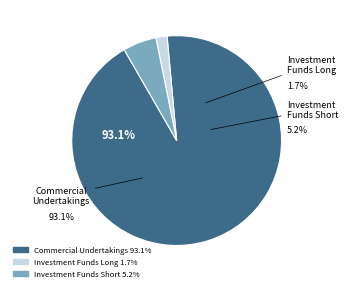

Is it true that Investment Funds Short is 5% of the pie?

True